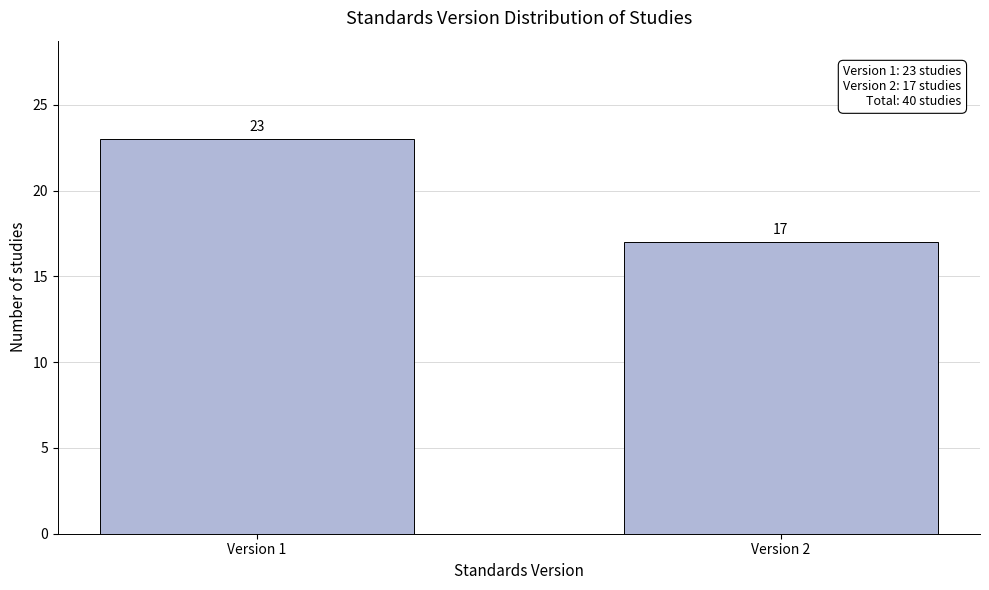

Reading left to right, what are all the values shown in this chart?

23	17